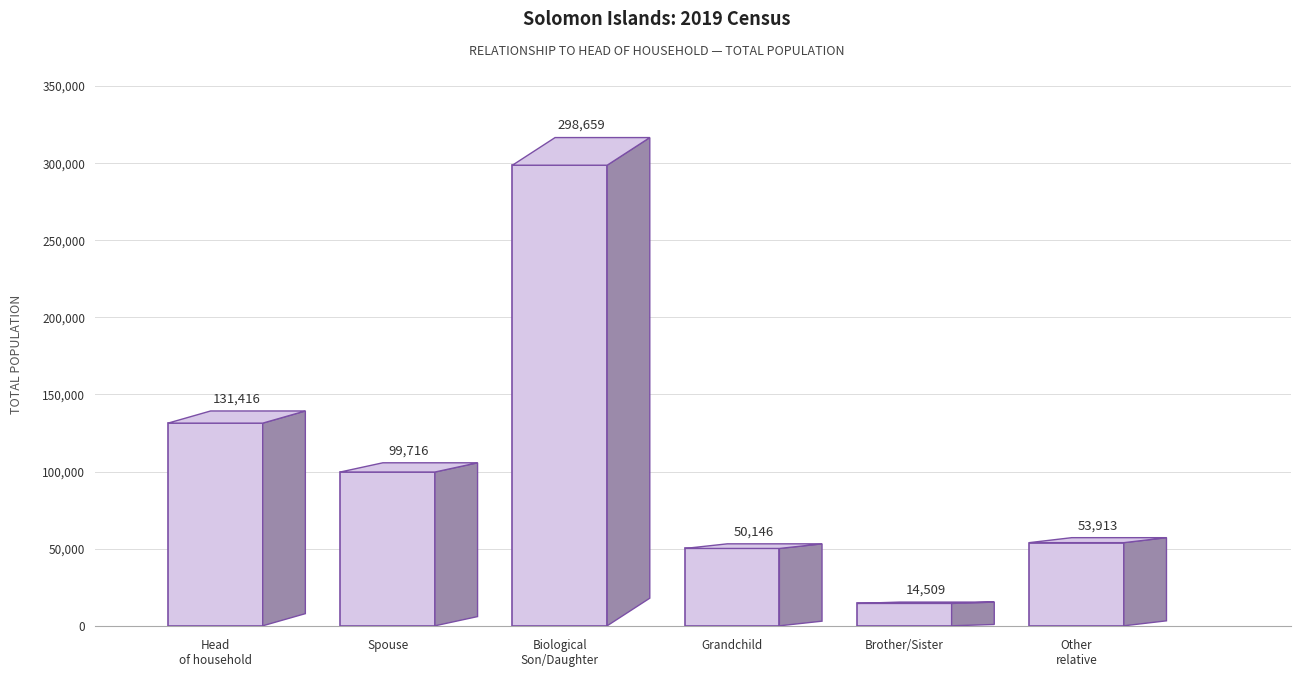

List the labels in order of value, largest first.

Biological
Son/Daughter, Head
of household, Spouse, Other
relative, Grandchild, Brother/Sister